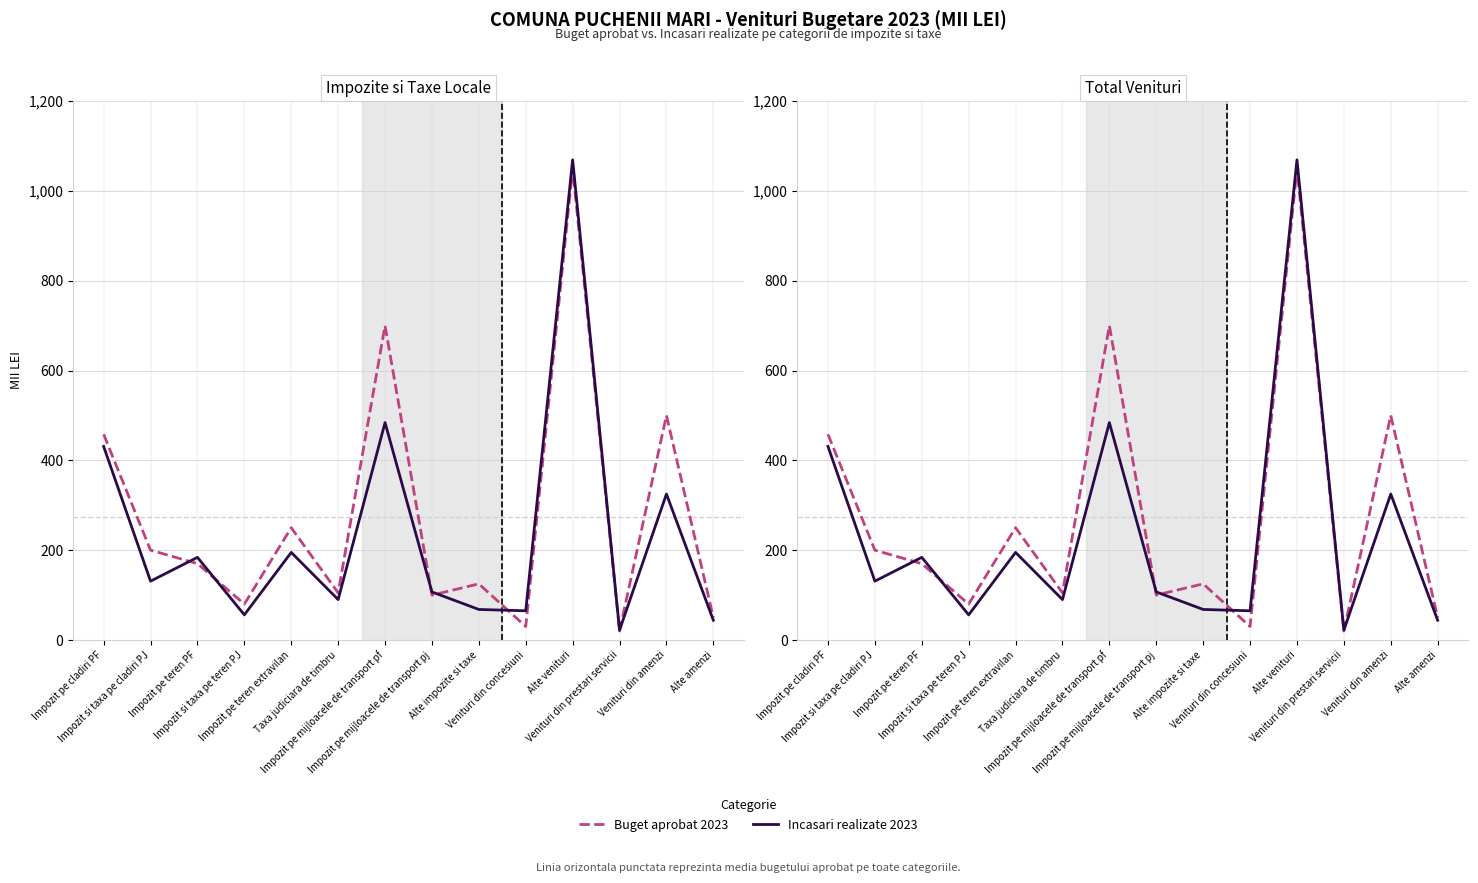

What is the approximate value of Buget aprobat 2023 at Alte amenzi, to the nearest 50?

50